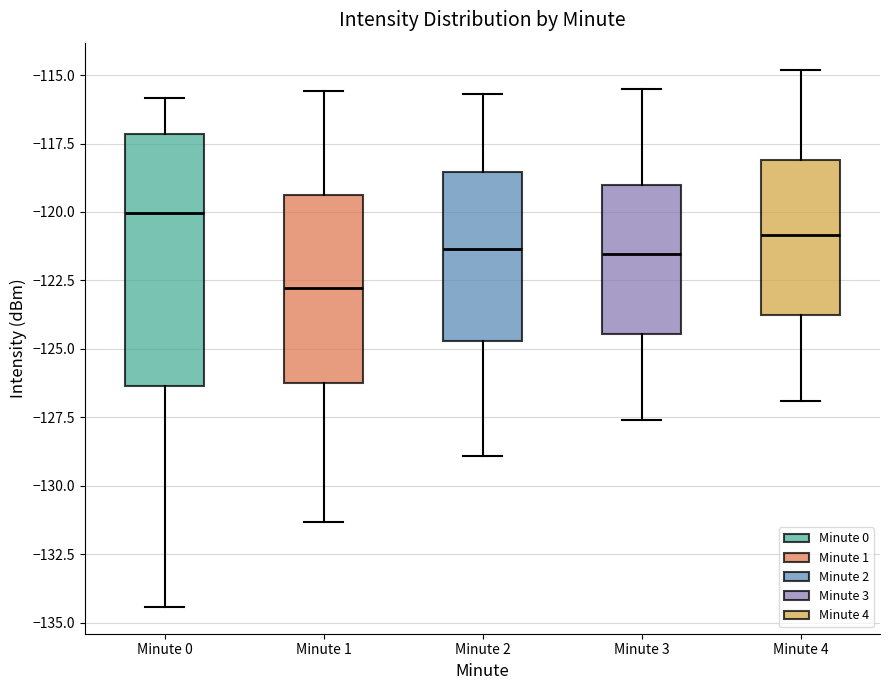

Comparing the boxes themselves (not the whiskers), which one is the tallest?

Minute 0